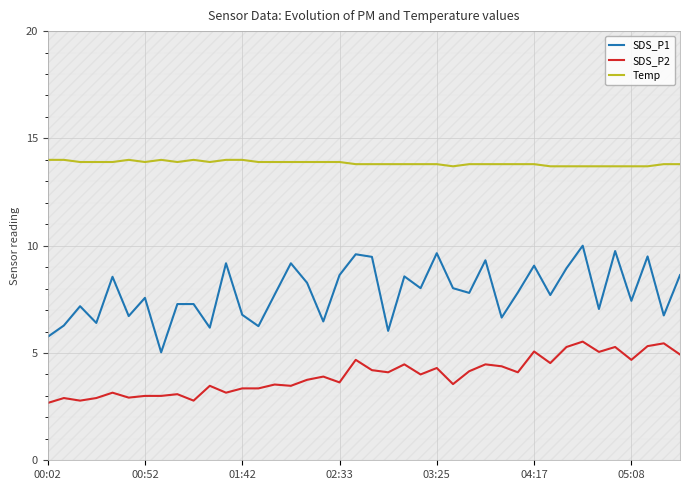

At which category does the chart reach its minimum across all series?

00:02